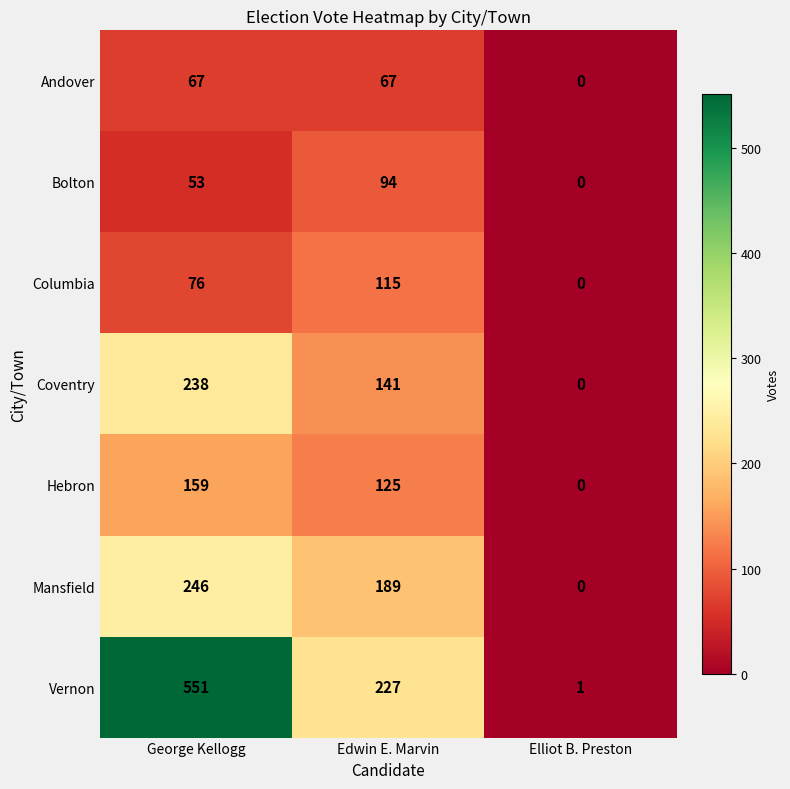

What is the maximum value shown in the chart?

551